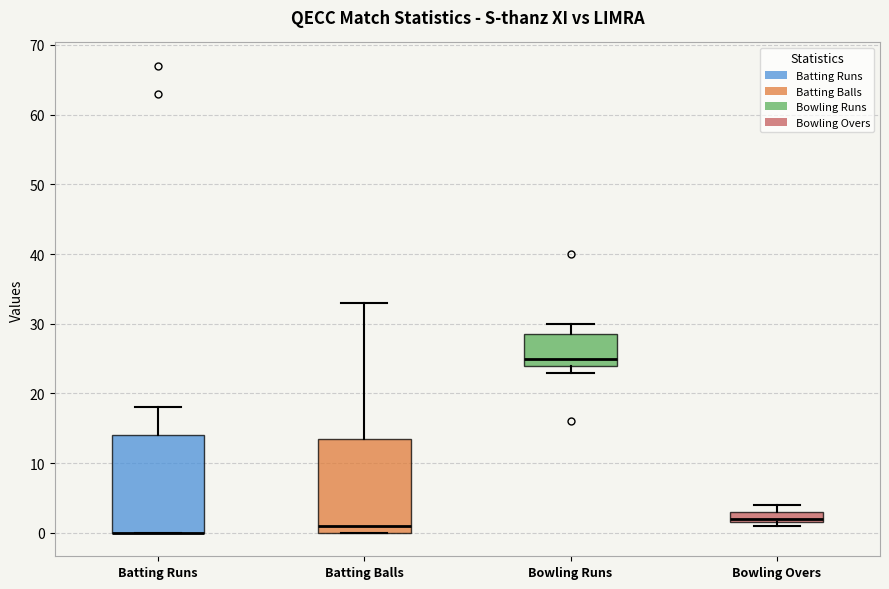

Where is the upper edge of the box for Bowling Runs on the y-axis? The values are not printed on the chart, so give them approximately, as read against the axis.

29